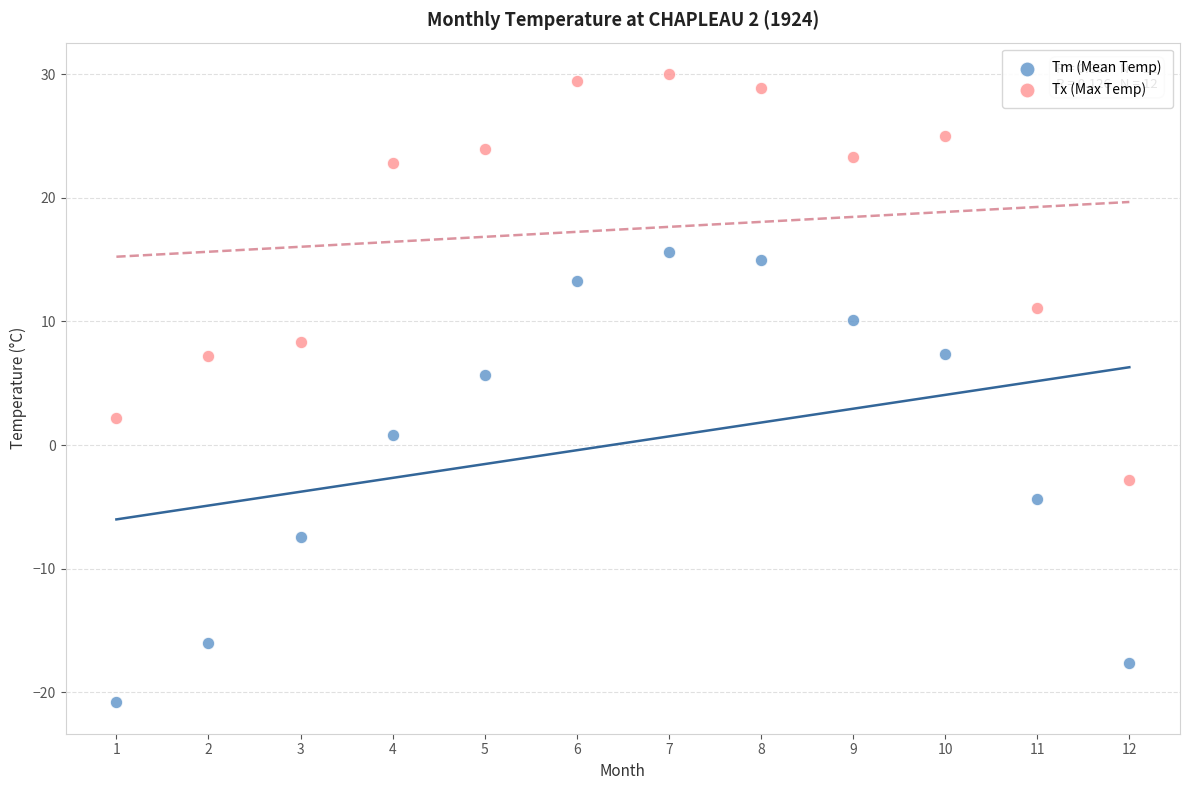

In the Tm (Mean Temp) series, what Y value is closest to -2?

-4.4